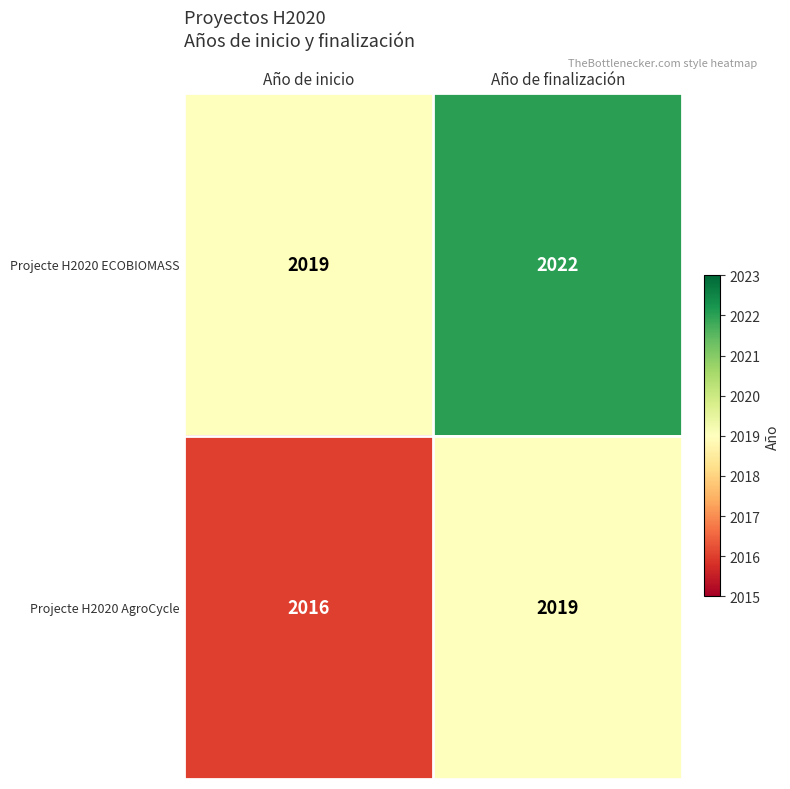

At Año de finalización, list the series in order from smallest to largest.

Projecte H2020 AgroCycle, Projecte H2020 ECOBIOMASS